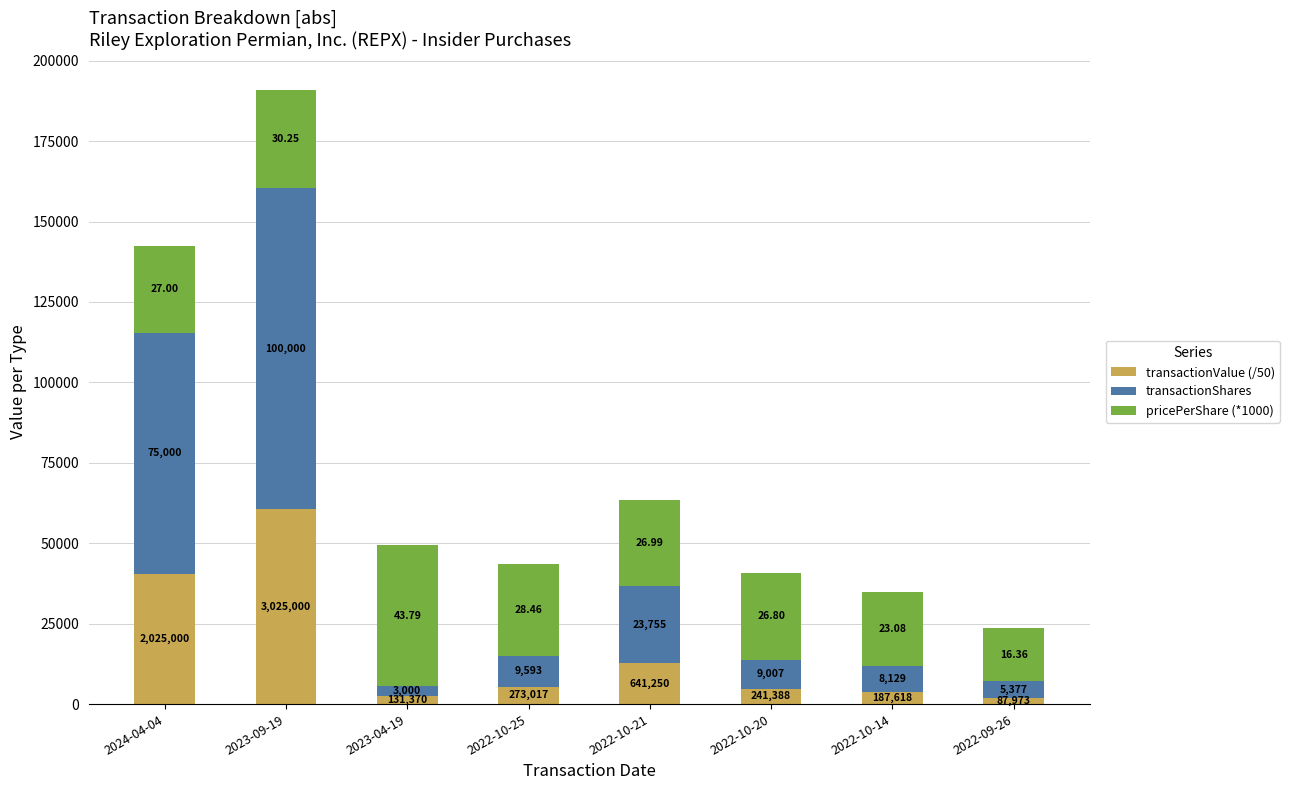

What is the total value across all series at 2023-04-19?

49417.4